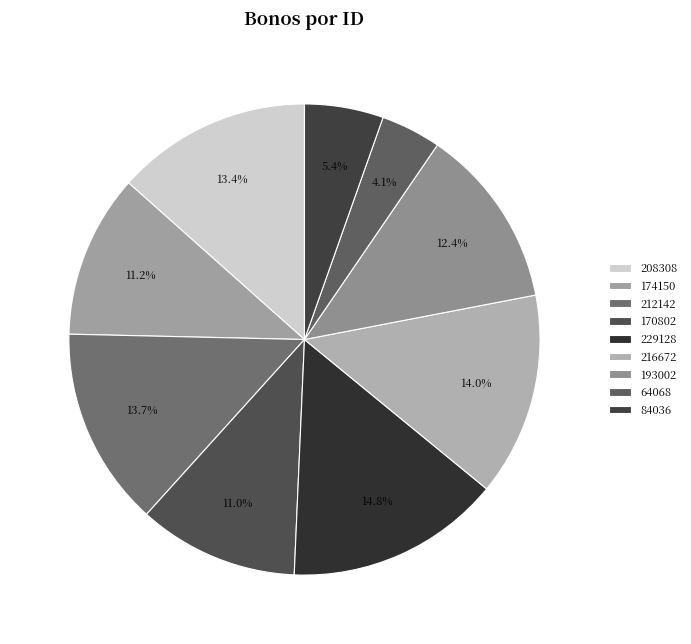

Does any single category account for the majority?

No